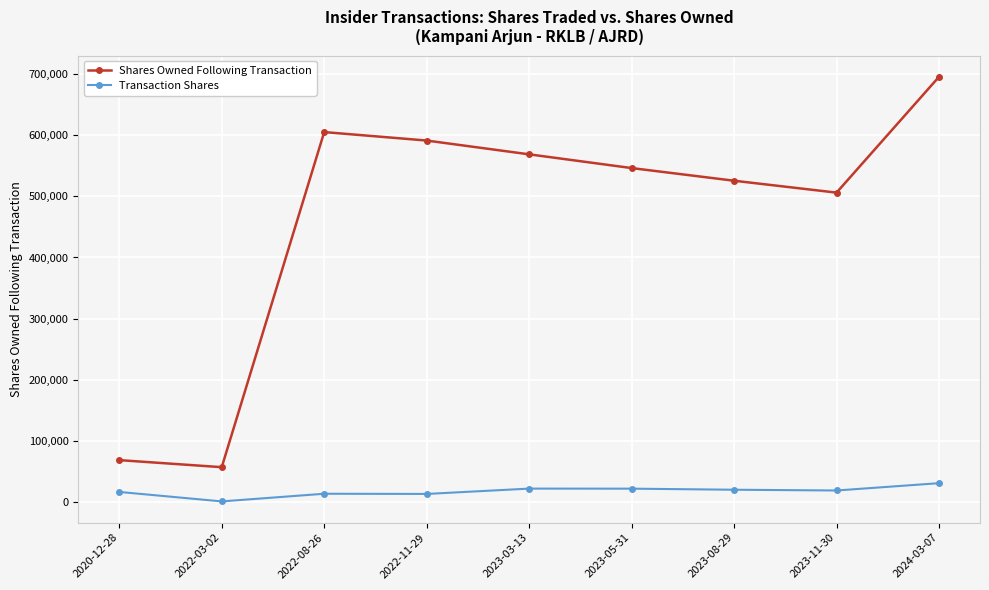

What is the label of the 9th point from the left?

2024-03-07